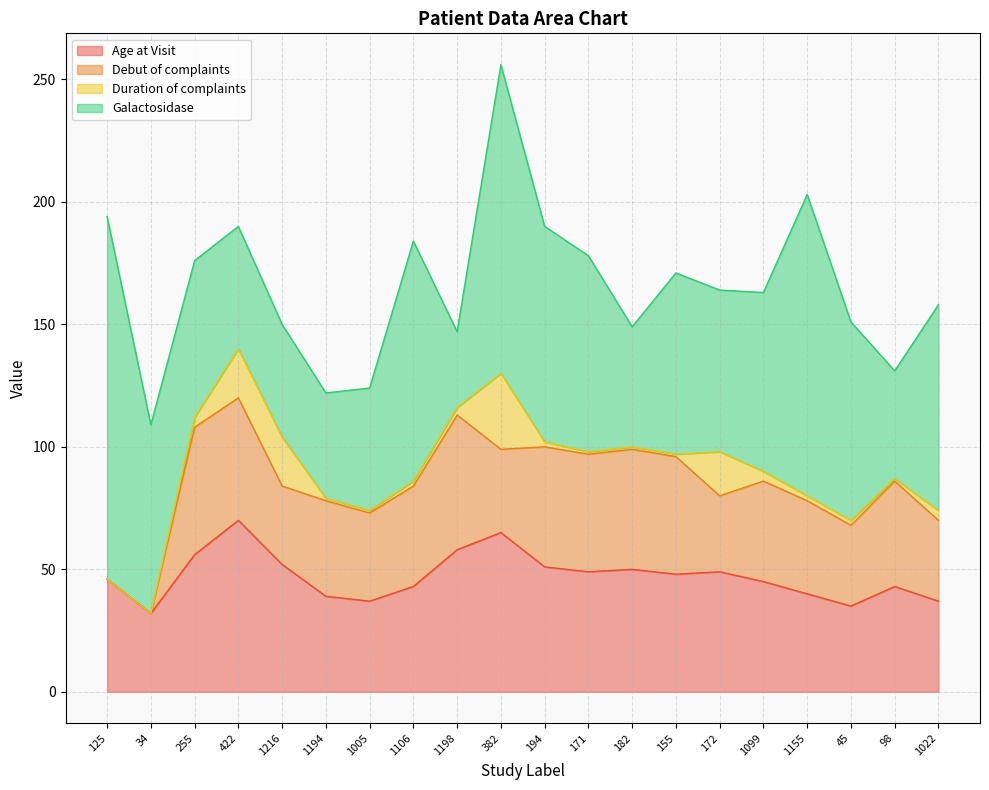

Rank the series at 194 from highest to lowest value.

Galactosidase, Age at Visit, Debut of complaints, Duration of complaints